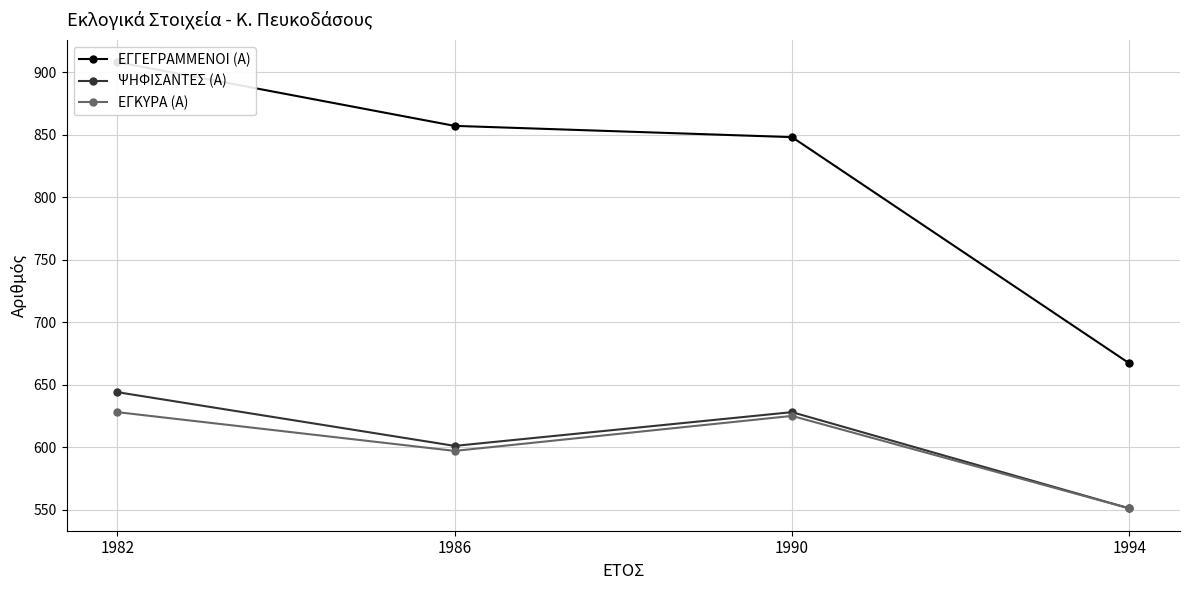

Does the chart have visible grid lines?

Yes